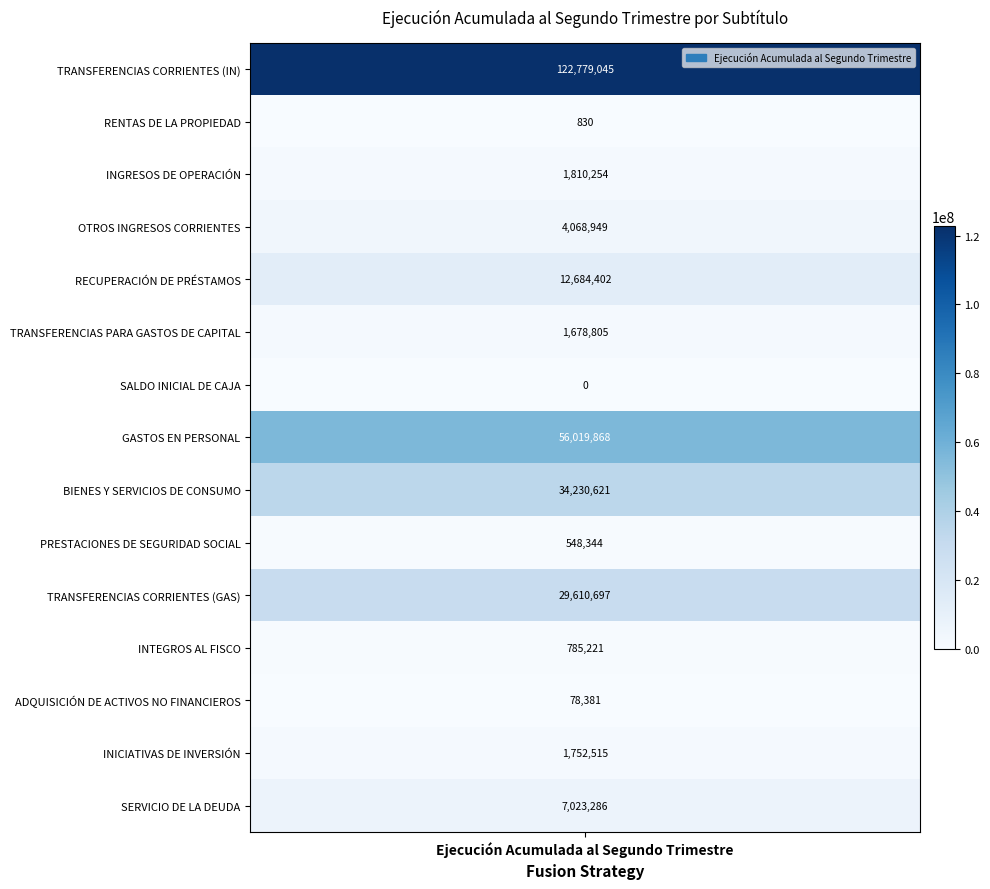

Is it true that the value at 14 is 11085867?

False